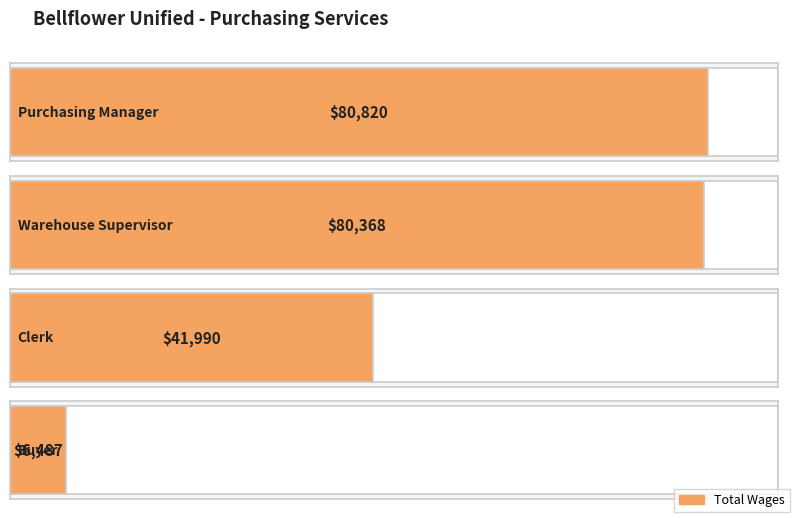

How many data points are above 80368?

1